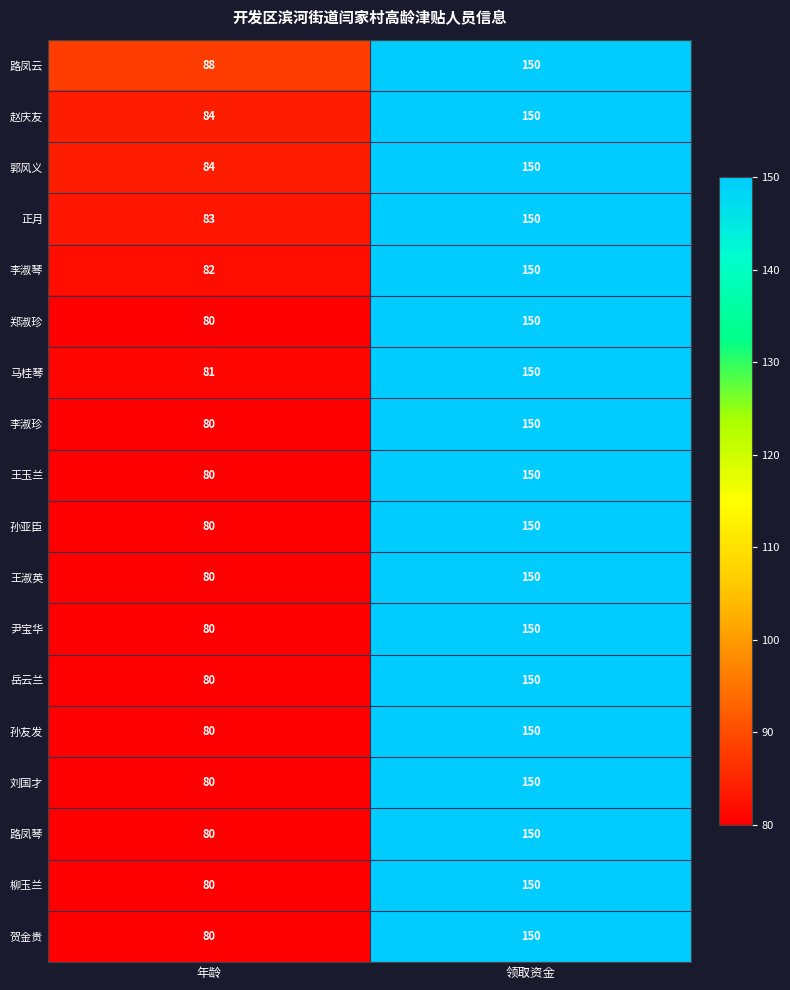

List the labels in order of 岳云兰 value, largest first.

领取资金, 年龄